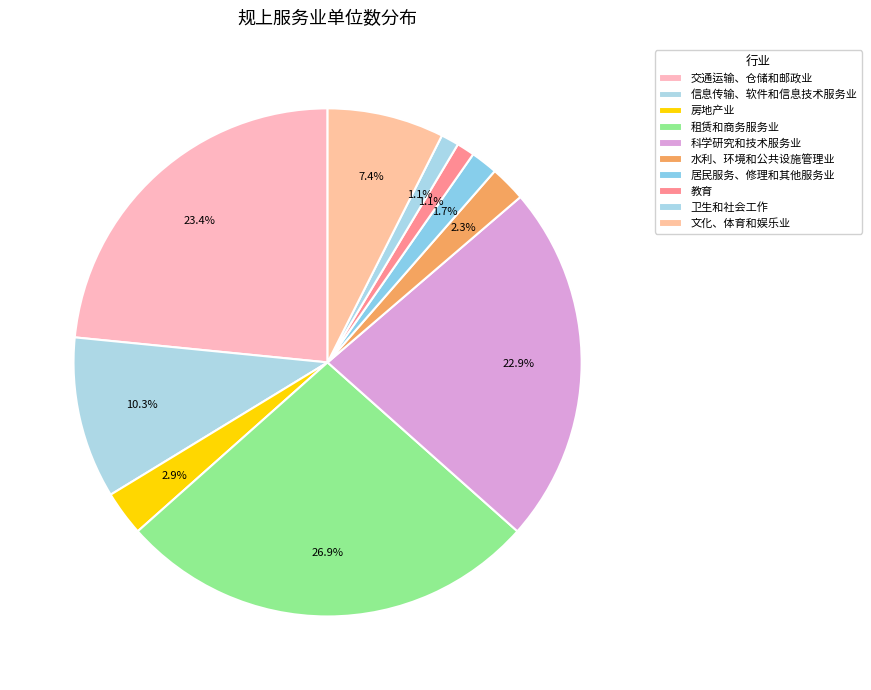

To the nearest percent, what portion does 信息传输、软件和信息技术服务业 represent?

10%